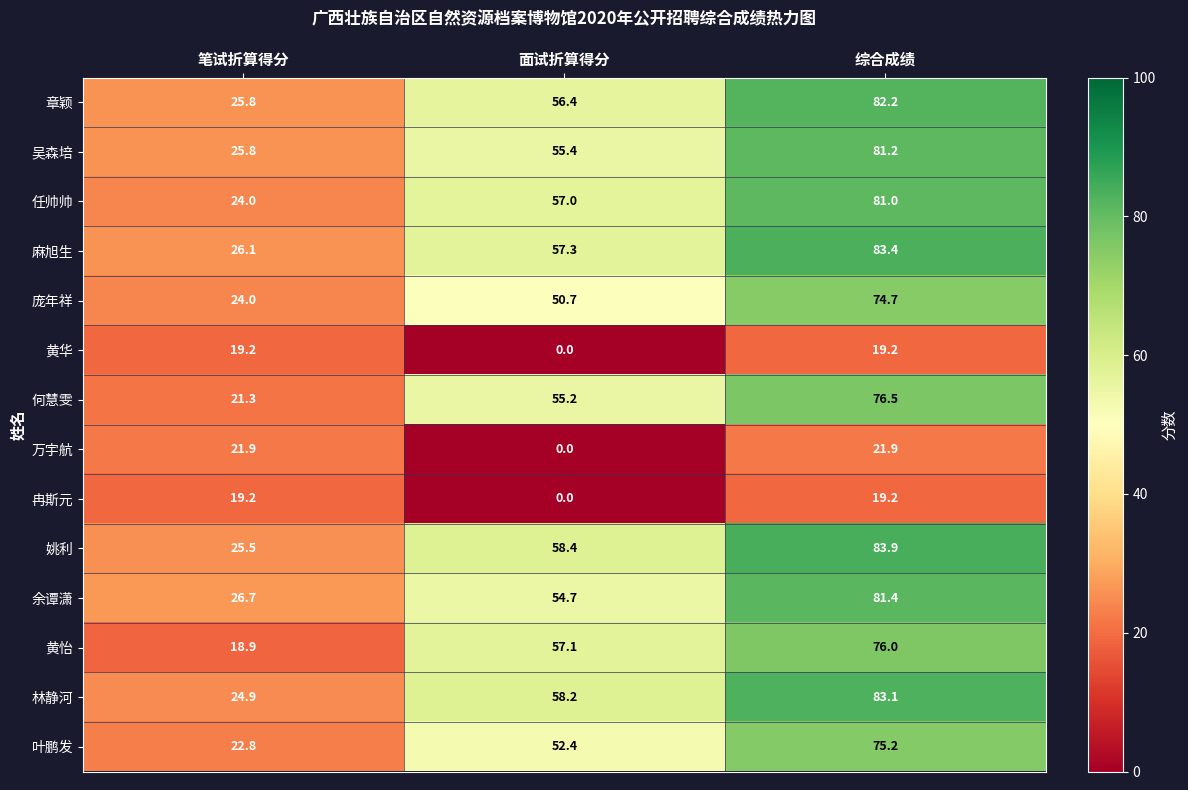

What is the spread (max minus min) of values at 面试折算得分?

58.4